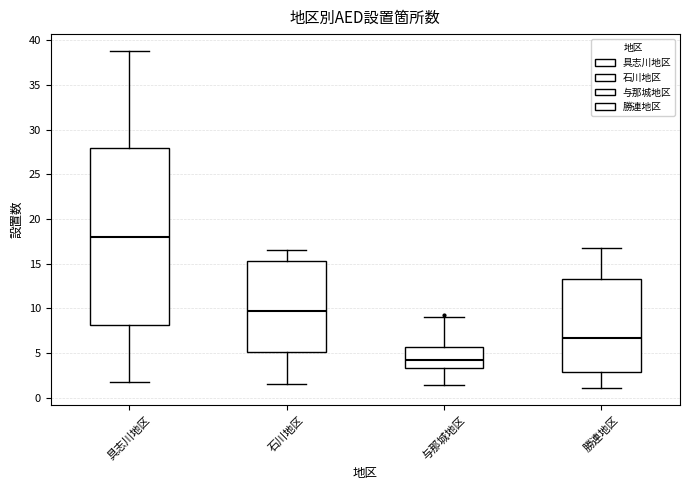

Comparing the boxes themselves (not the whiskers), which one is the tallest?

具志川地区